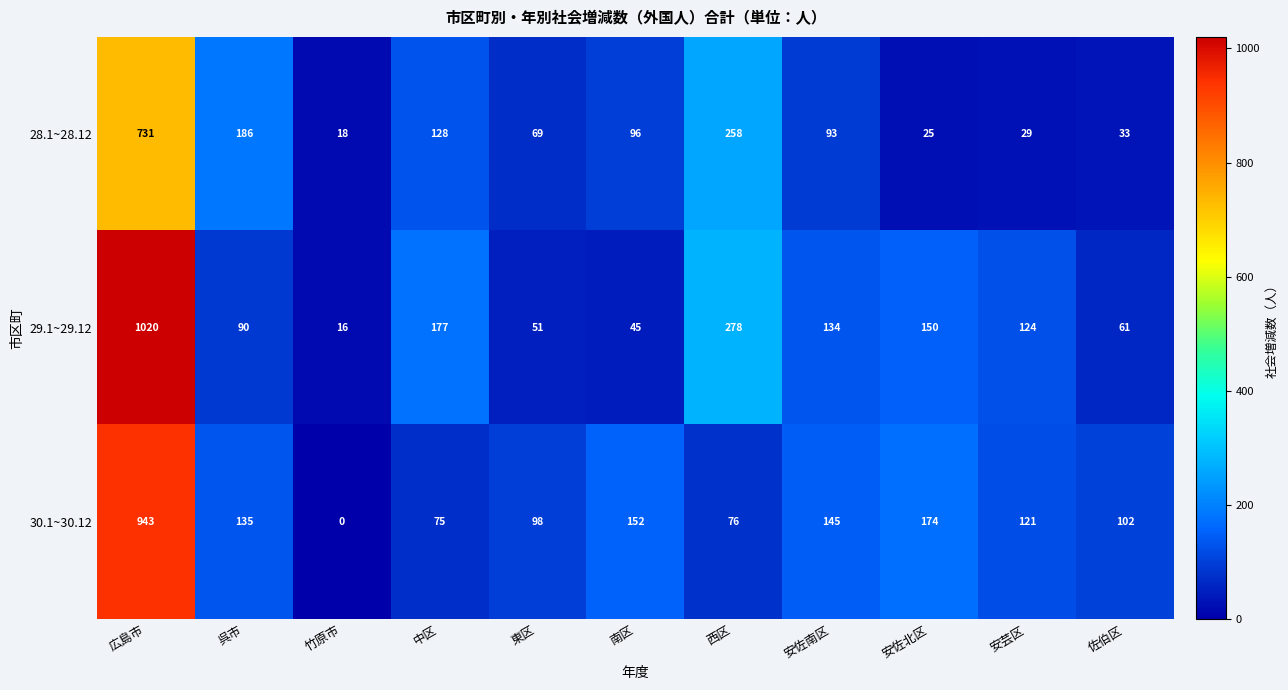

Is it true that 29.1~29.12 equals 45 at 南区?

True